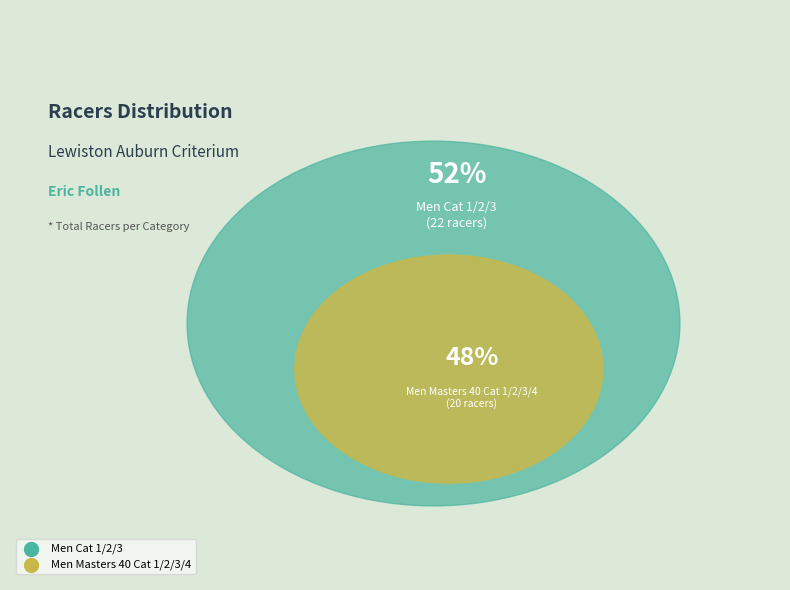

What percentage is NOT represented by Men Cat 1/2/3?

47.6%